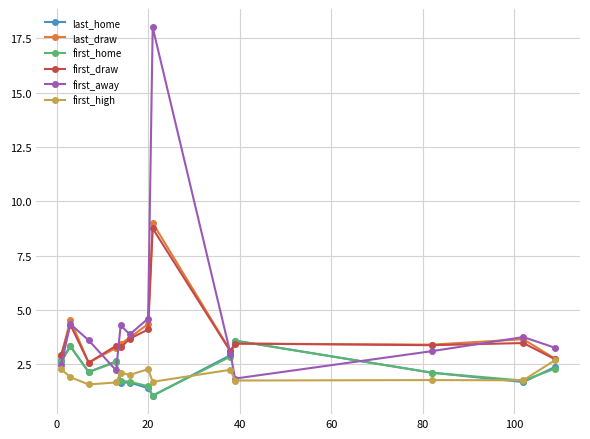

How many distinct data groups are displayed?

6